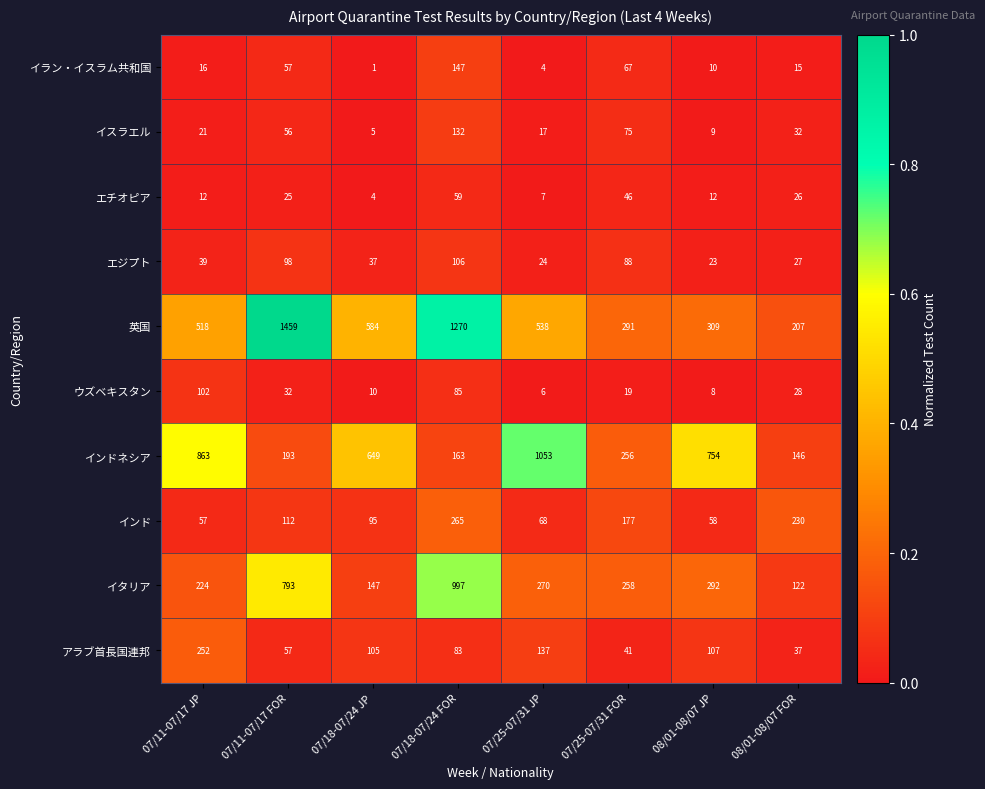

Which category has the highest value across all series?

07/11-07/17 FOR